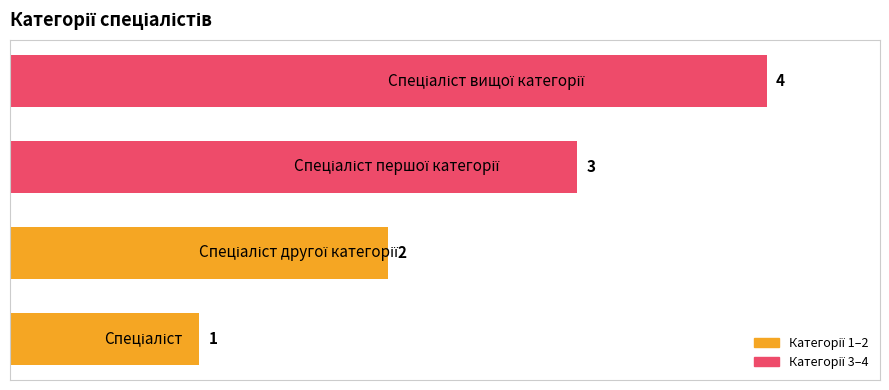

What is the greatest value displayed?

4